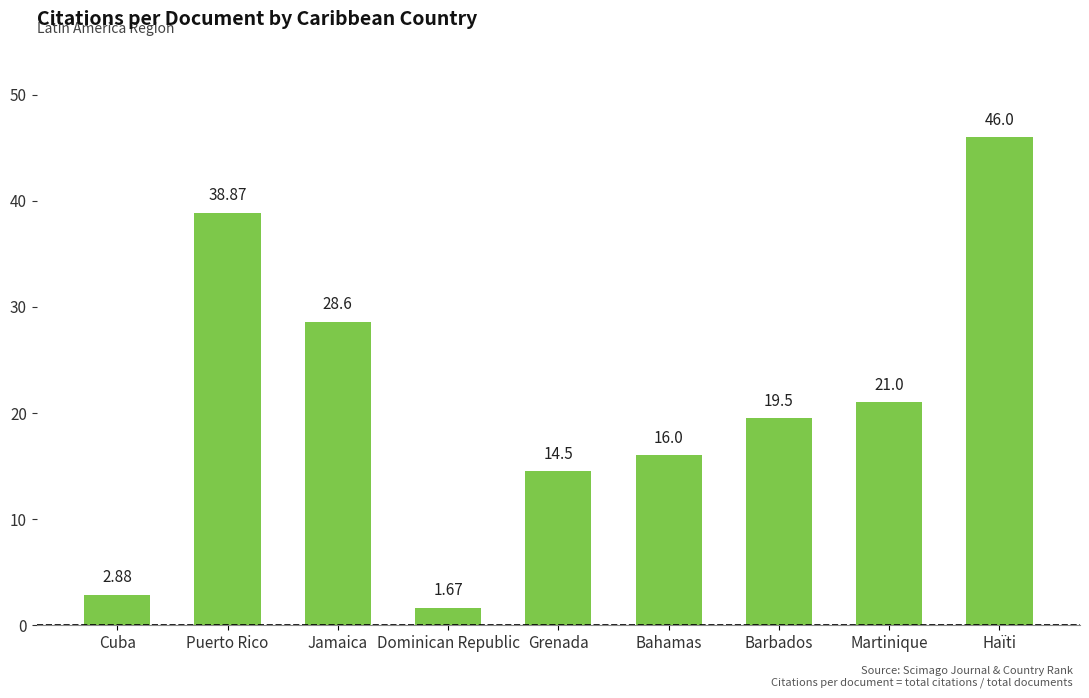

List the labels in order of value, smallest first.

Dominican Republic, Cuba, Grenada, Bahamas, Barbados, Martinique, Jamaica, Puerto Rico, Haïti